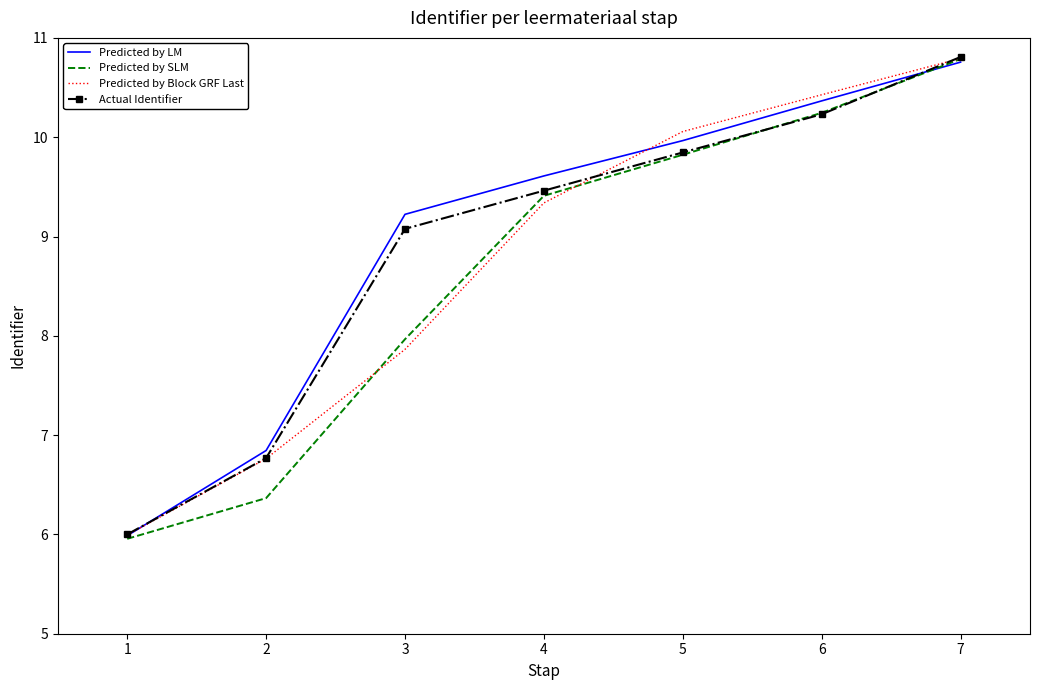

True or false: Predicted by LM has more than 0 points higher than both neighbors.

False